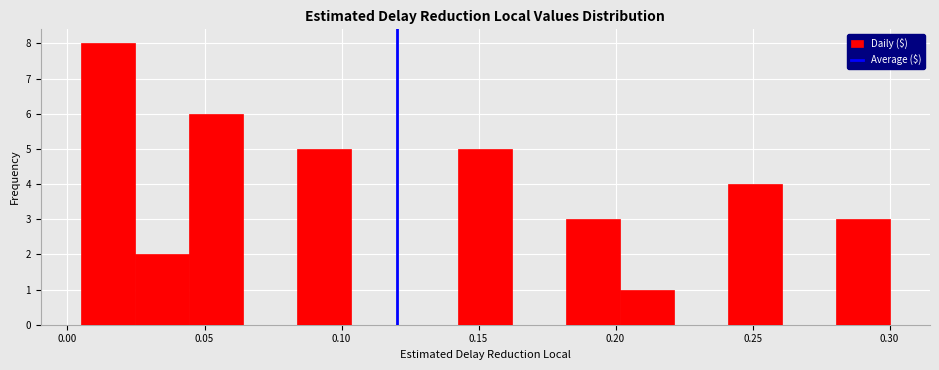

Around what value on the x-axis is the tallest bar? Give the approximate position of its centre, as read against the axis.

0.015